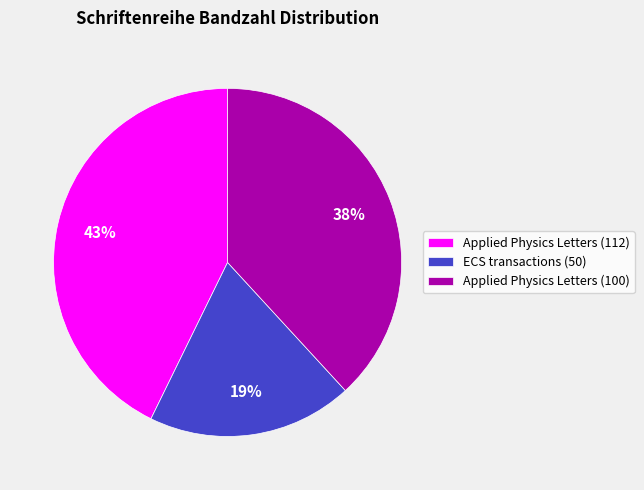

Approximately how many times larger is the value at Applied Physics Letters (100) compared to Applied Physics Letters (112)?

0.9